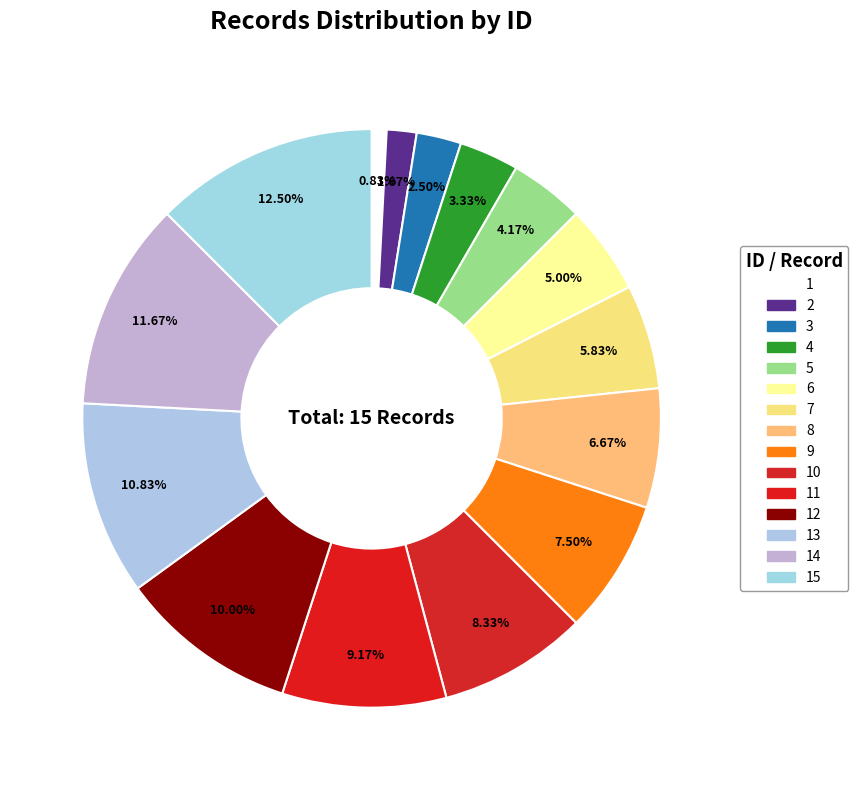

What percentage is the 2 slice, to the nearest percent?

2%